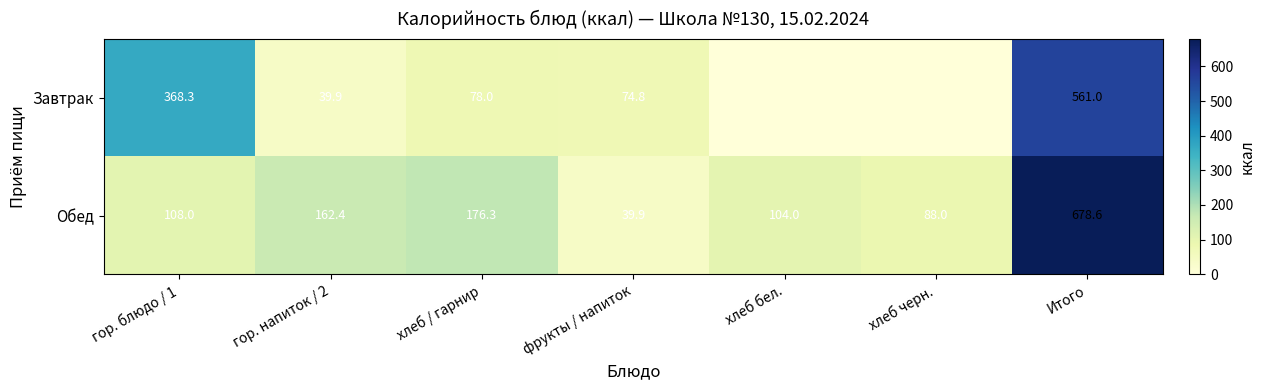

Is the value of Завтрак at фрукты / напиток greater than the value of Обед at гор. напиток / 2?

No